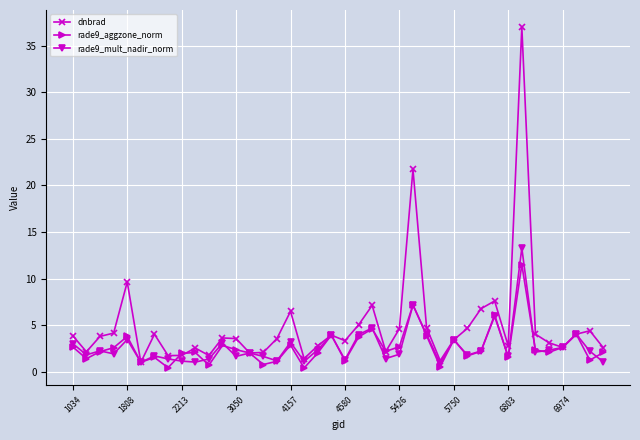

List the series in order of their peak value, highest first.

dnbrad, rade9_mult_nadir_norm, rade9_aggzone_norm